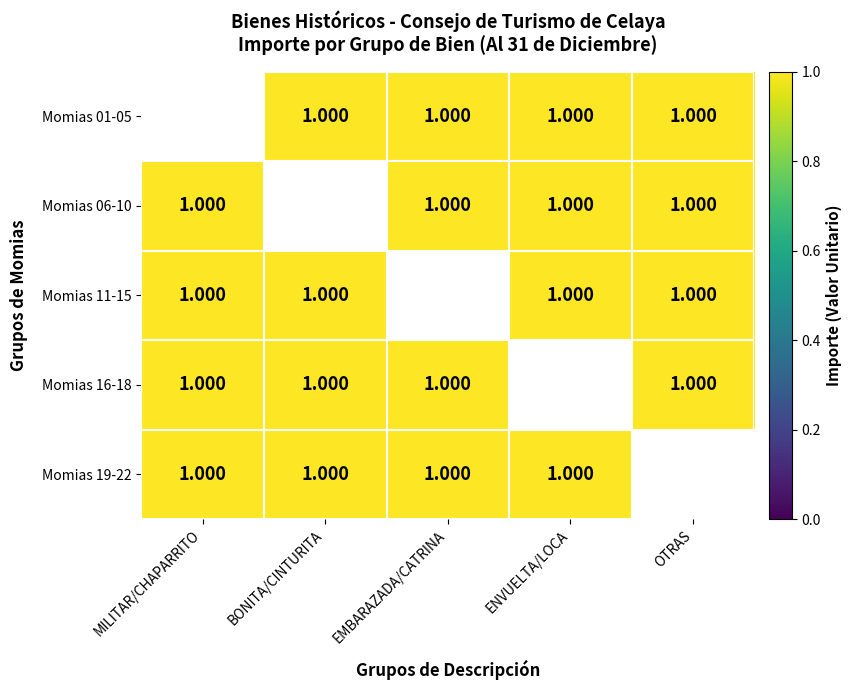

What is the total value across all series at MILITAR/CHAPARRITO?

5